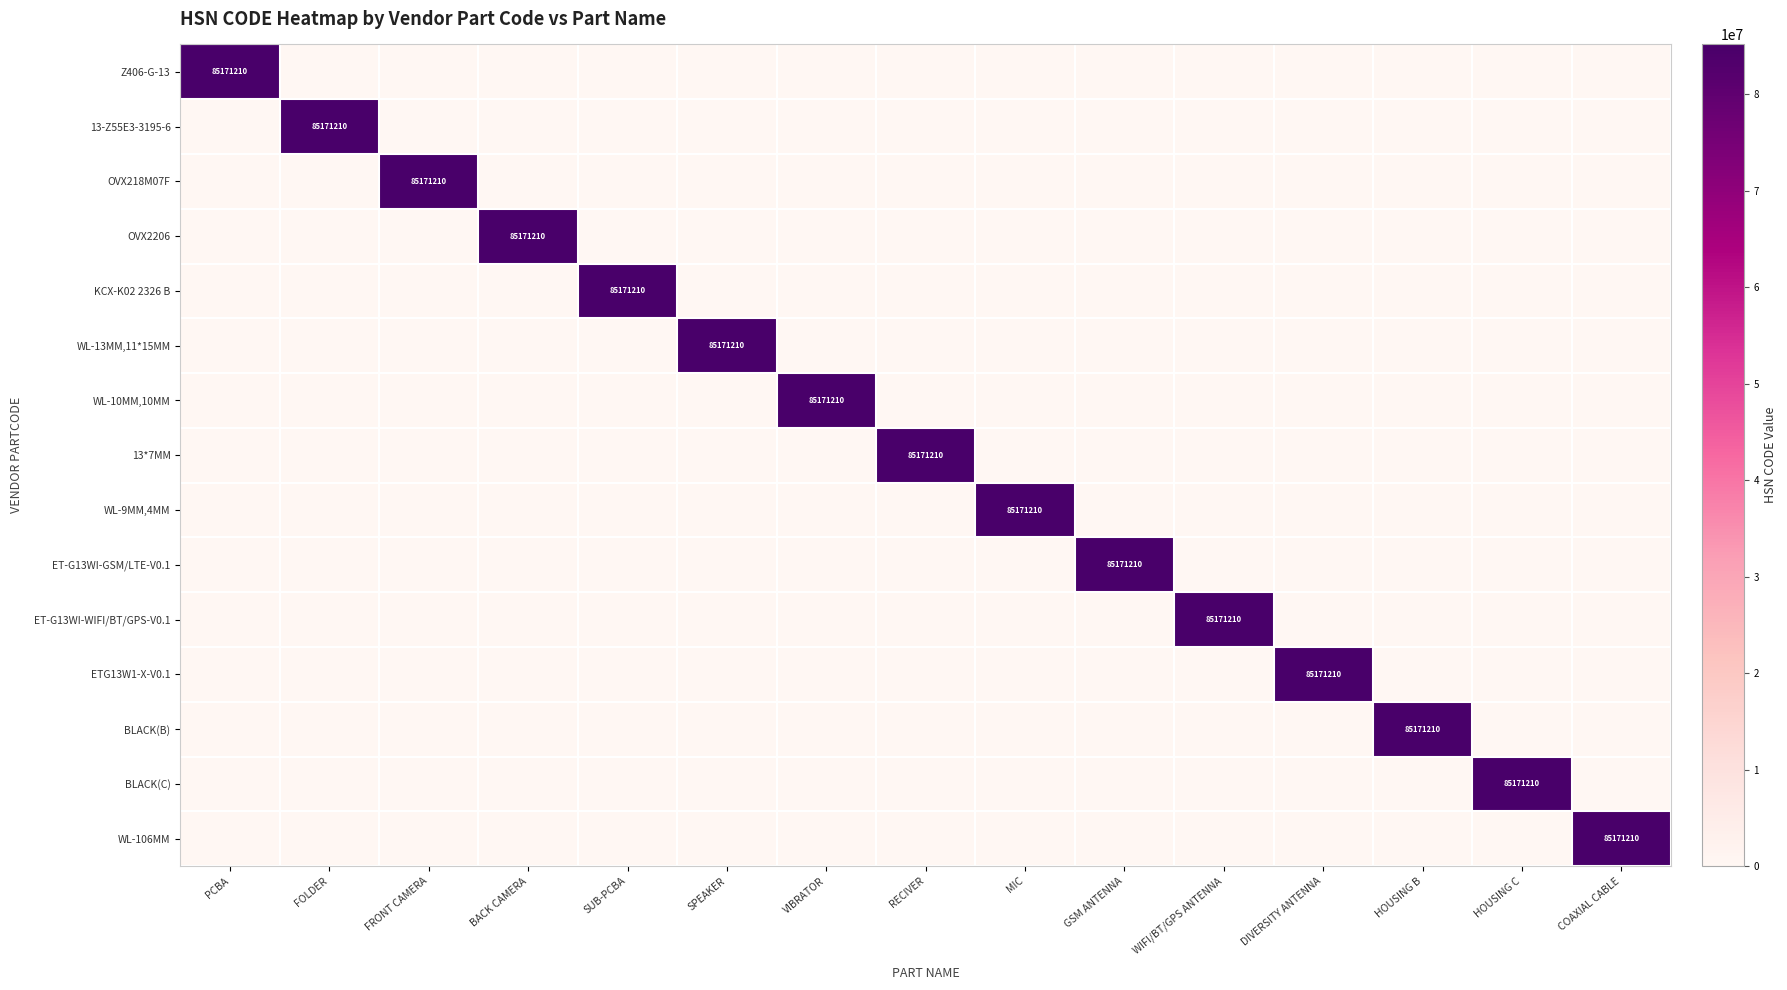

Is it true that 13-Z55E3-3195-6 equals 50649459 at BACK CAMERA?

False